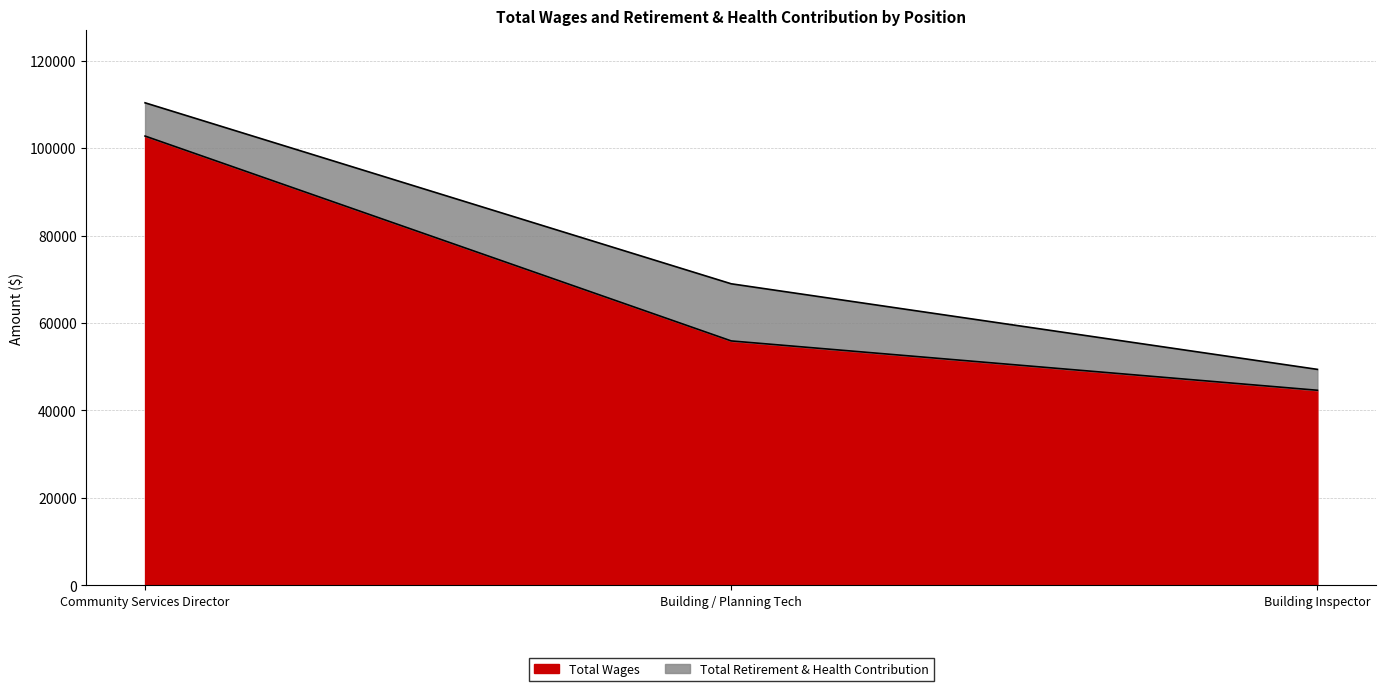

Reading left to right, what are all the values shown in this chart?

Community Services Director=102752	Building / Planning Tech=55883	Building Inspector=44595